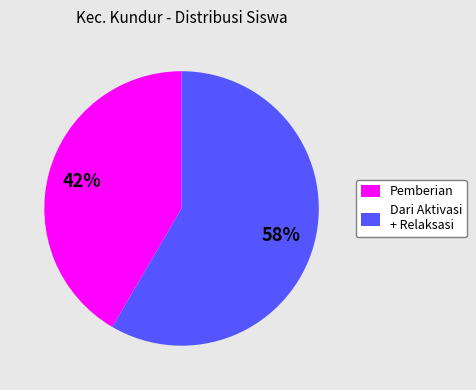

To the nearest percent, what is the combined percentage of Dari Aktivasi + Relaksasi and Pemberian?

100%